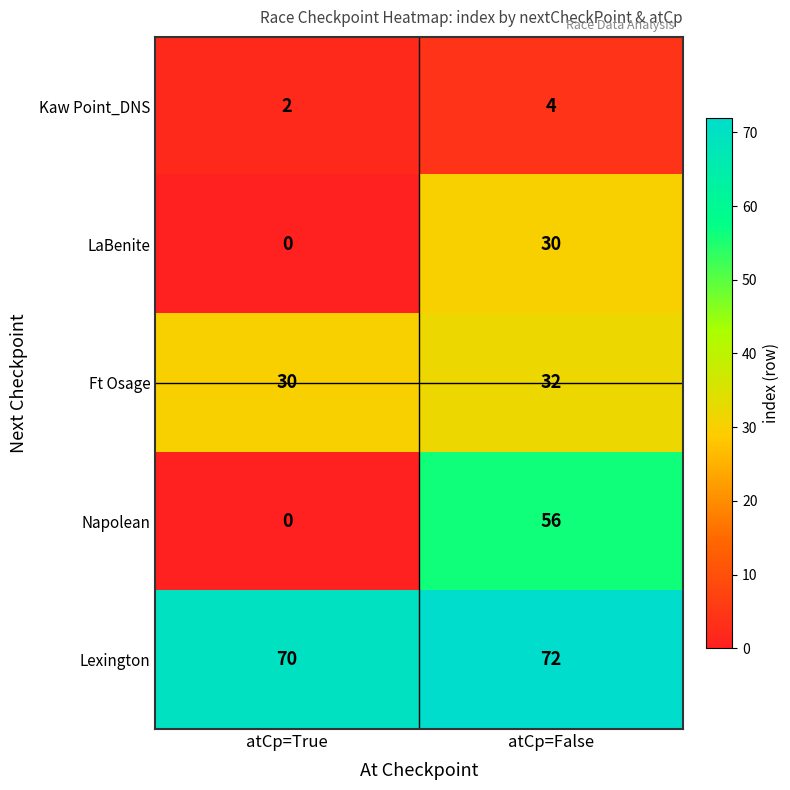

Which series has the widest spread of values?

Napolean